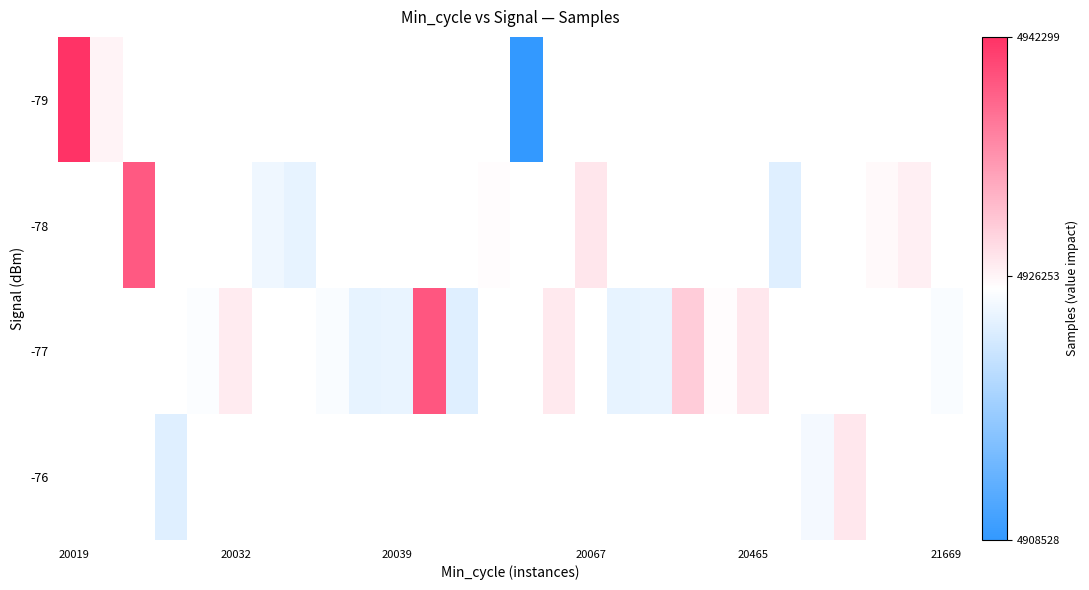

Which category has the highest value across all series?

20019